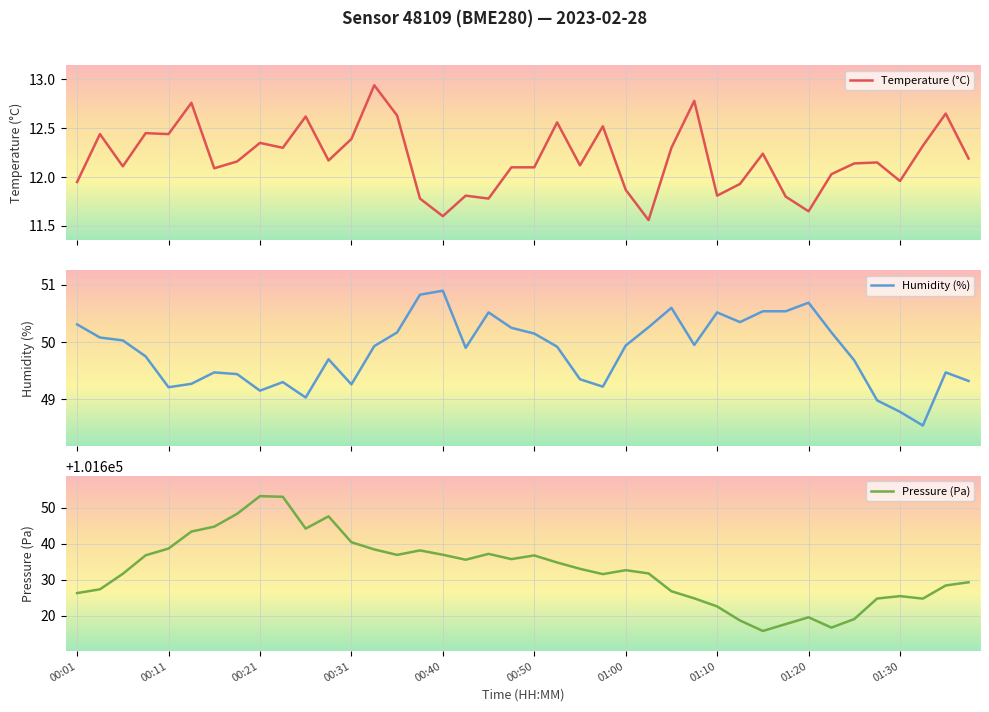

True or false: Pressure (Pa) and Humidity (%) intersect in this chart.

False